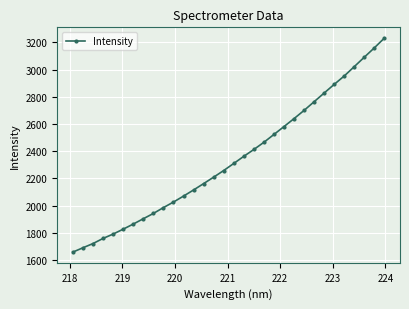

What is the difference between the maximum and second lowest values?

1542.2